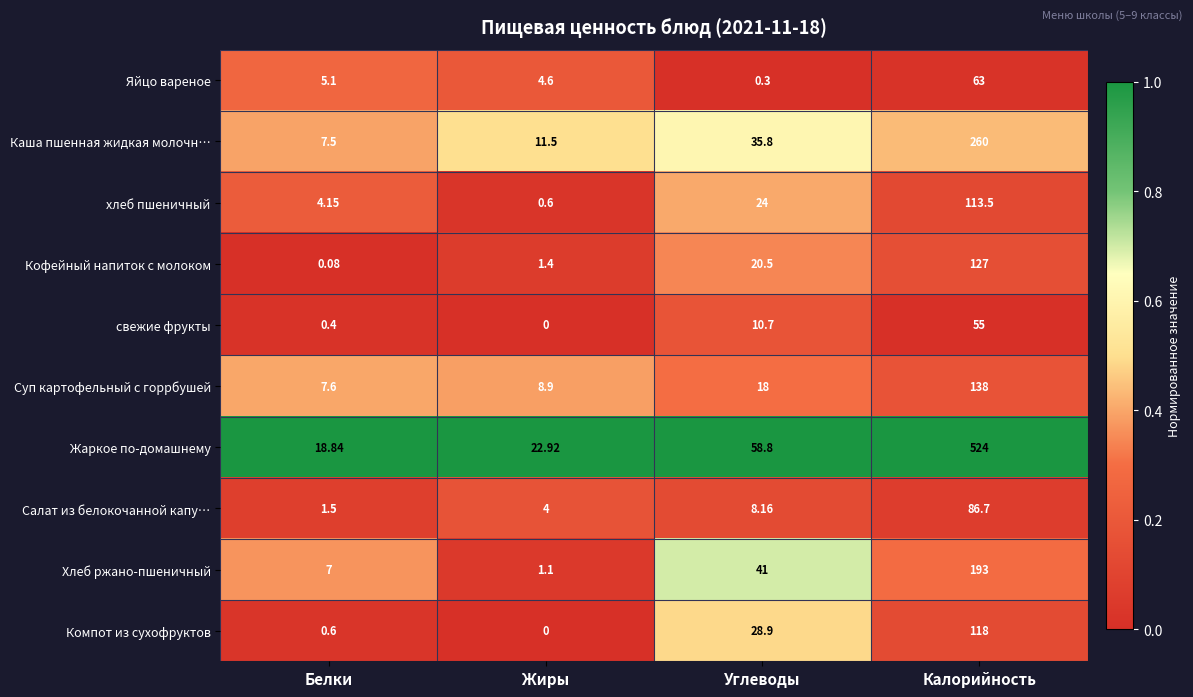

Which category has the lowest value across all series?

Жиры